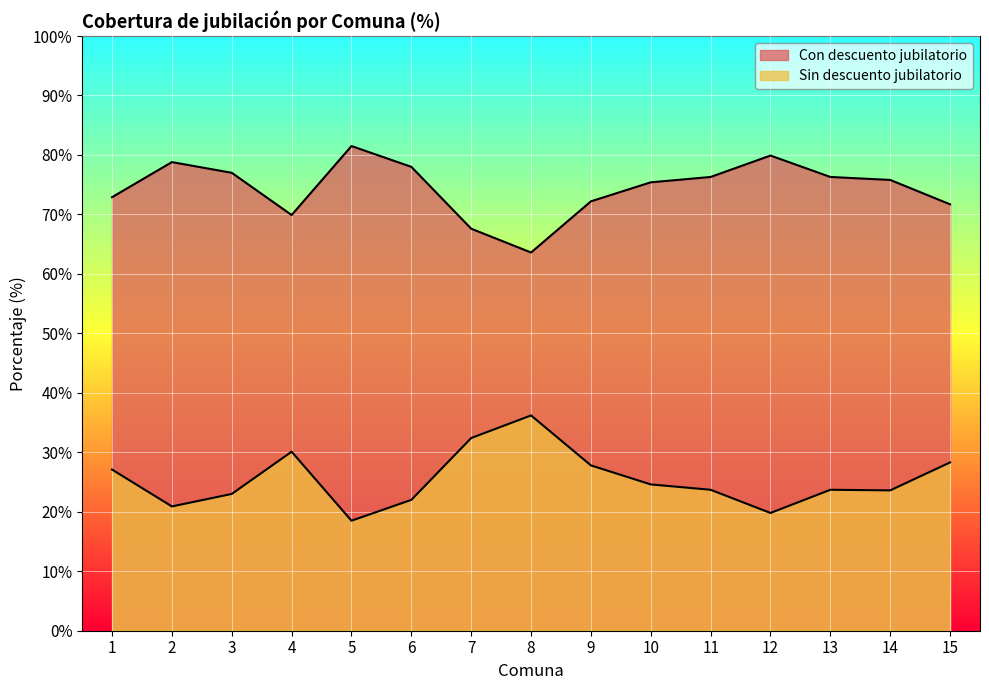

What is the lowest value of the Con descuento jubilatorio series?

63.6